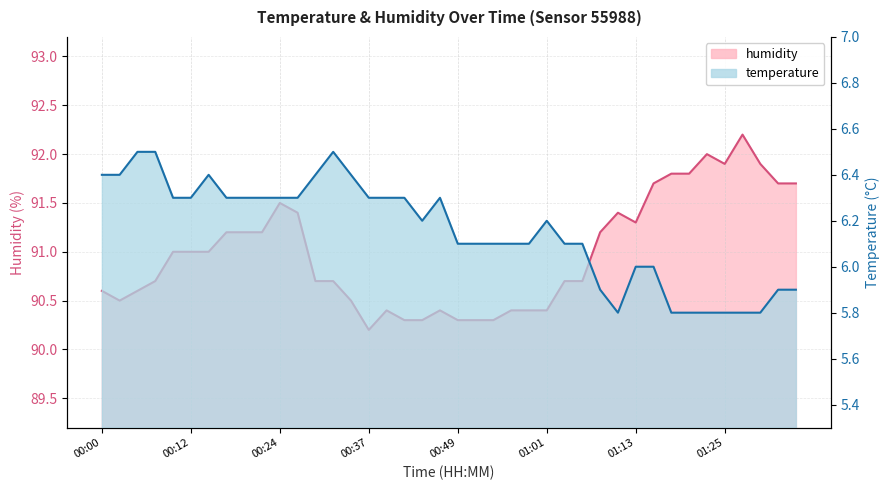

At how many categories does at least one series exceed 71?

40